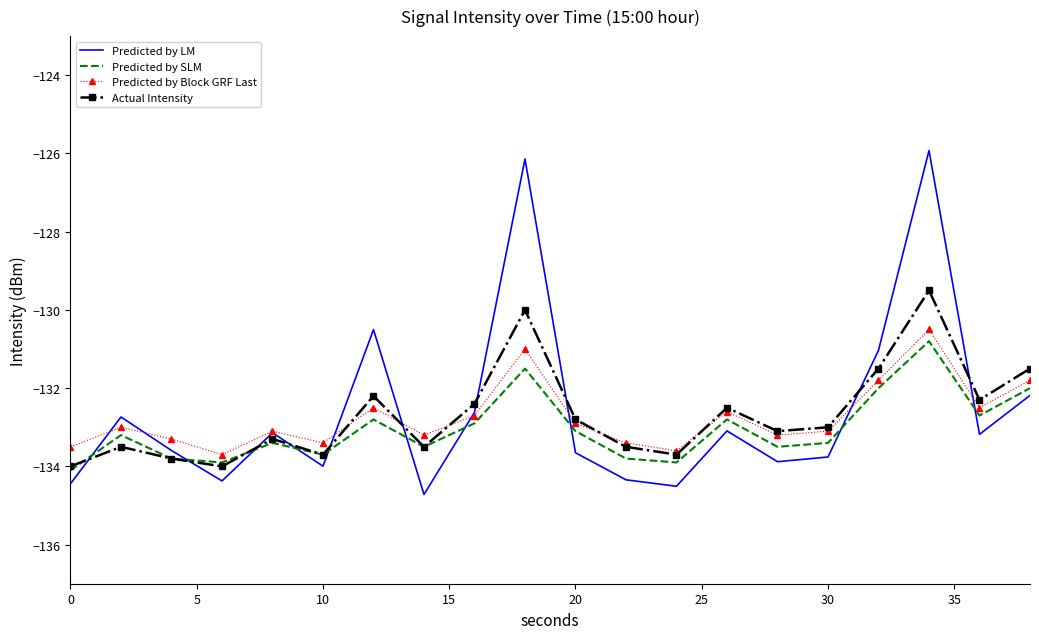

What is the maximum value shown in the chart?

-125.9